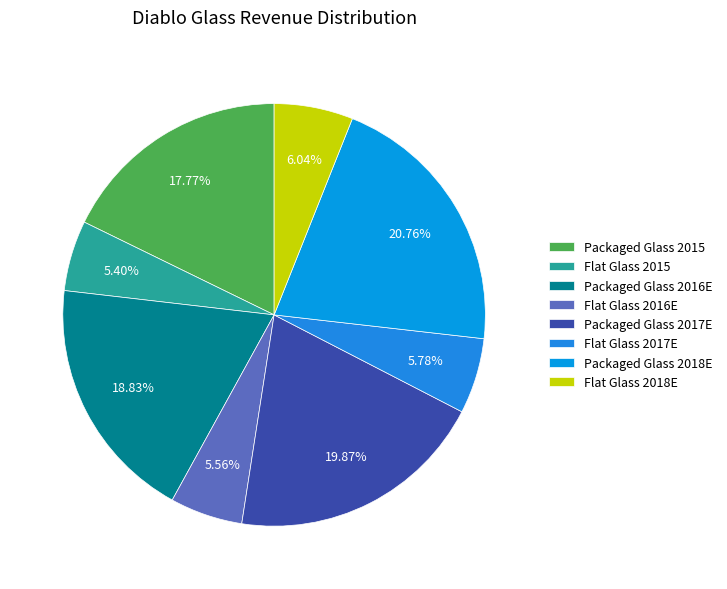

Is there any slice that represents more than half of the pie?

No